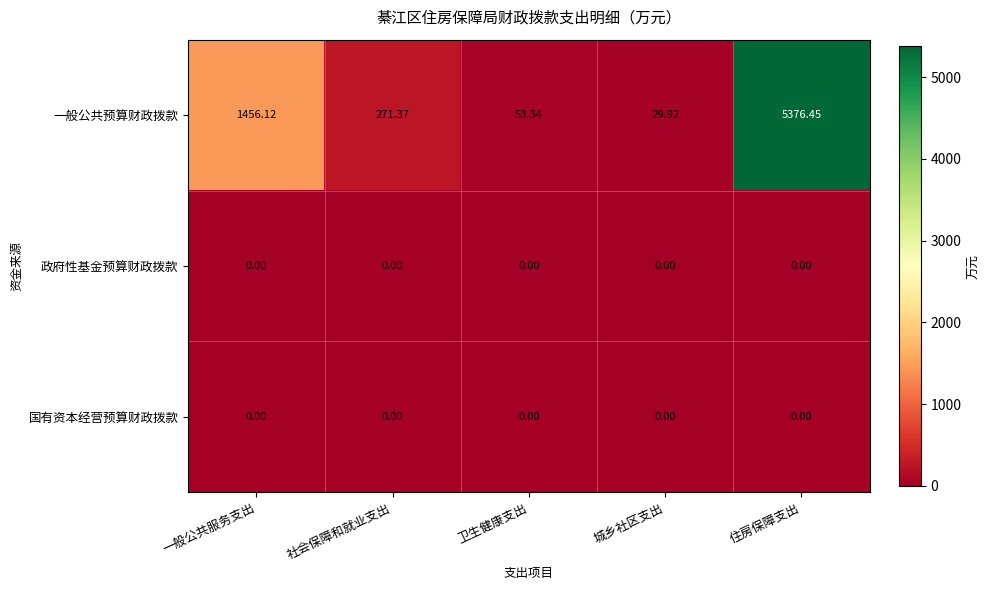

Which series has the largest total across all categories?

一般公共预算财政拨款